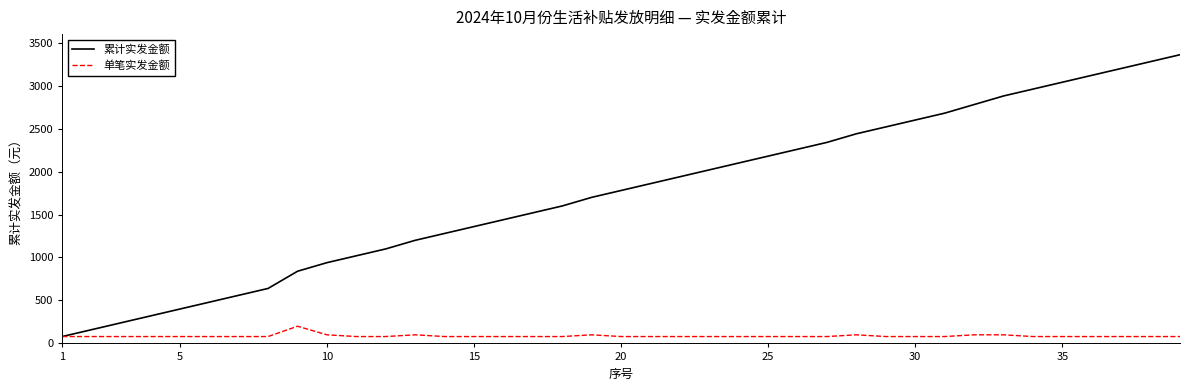

What is the maximum value shown in the chart?

3360